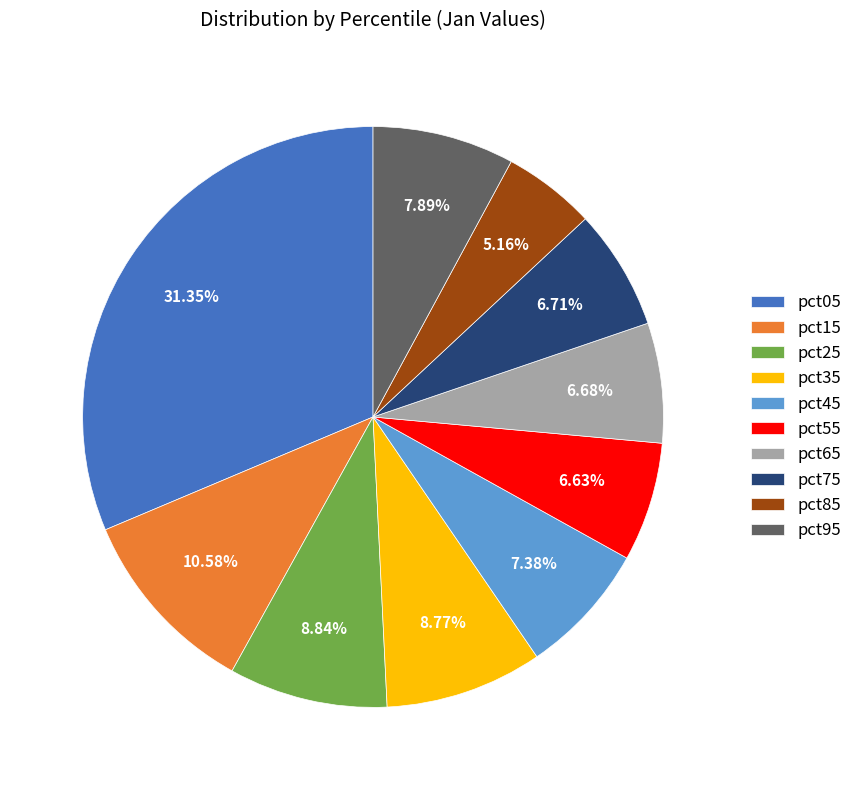

Does any single category account for the majority?

No